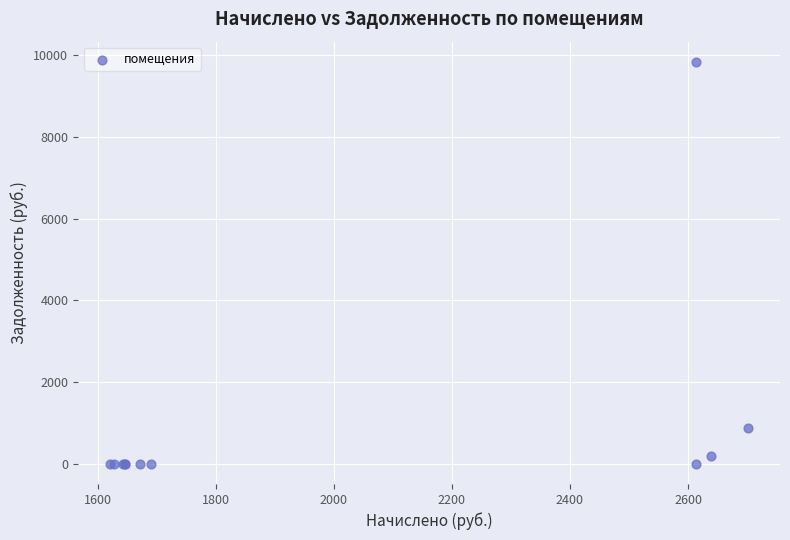

What Y value in the scatter plot is closest to 4916?

889.6